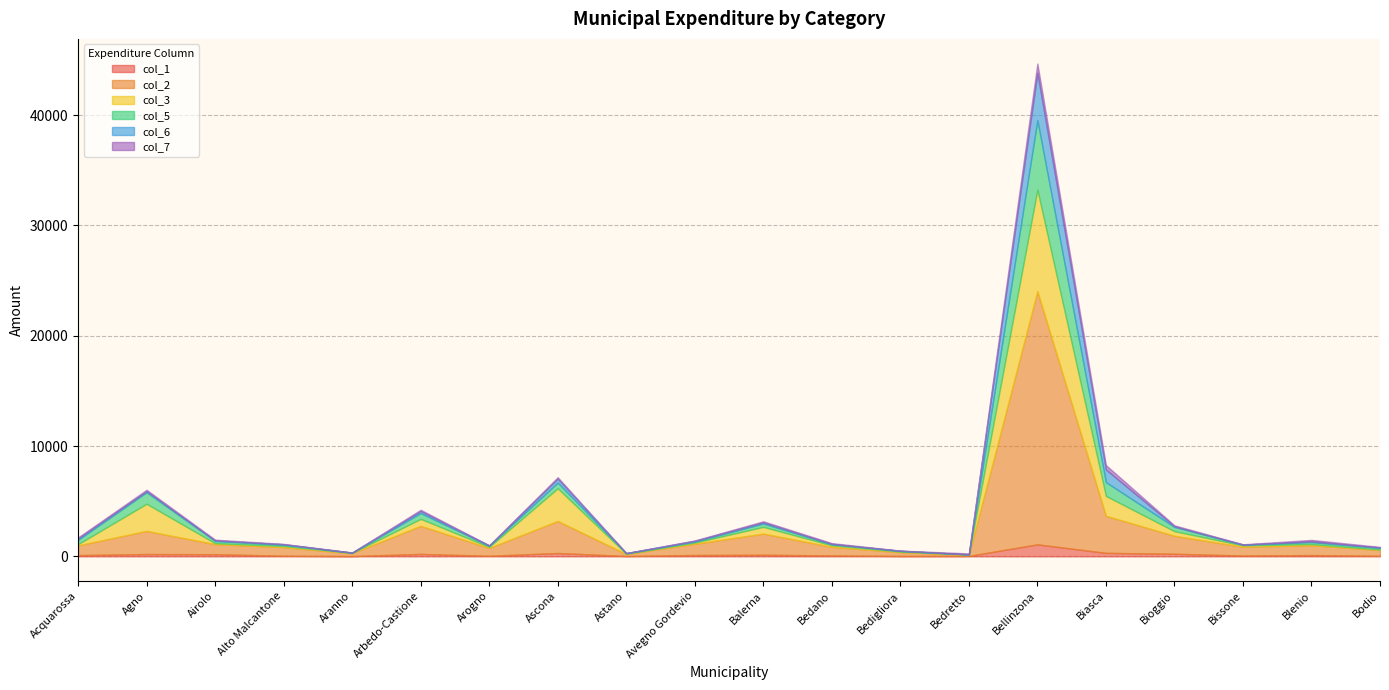

Which label corresponds to the largest value in the chart?

Bellinzona